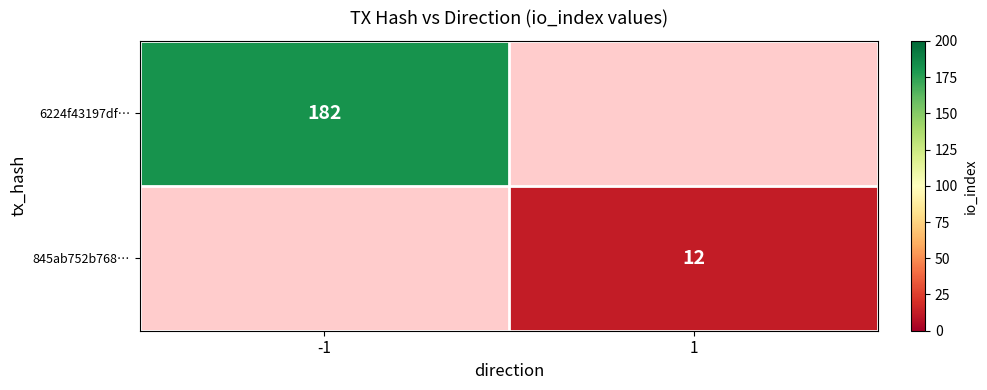

Which has a higher value, 1 or -1?

-1